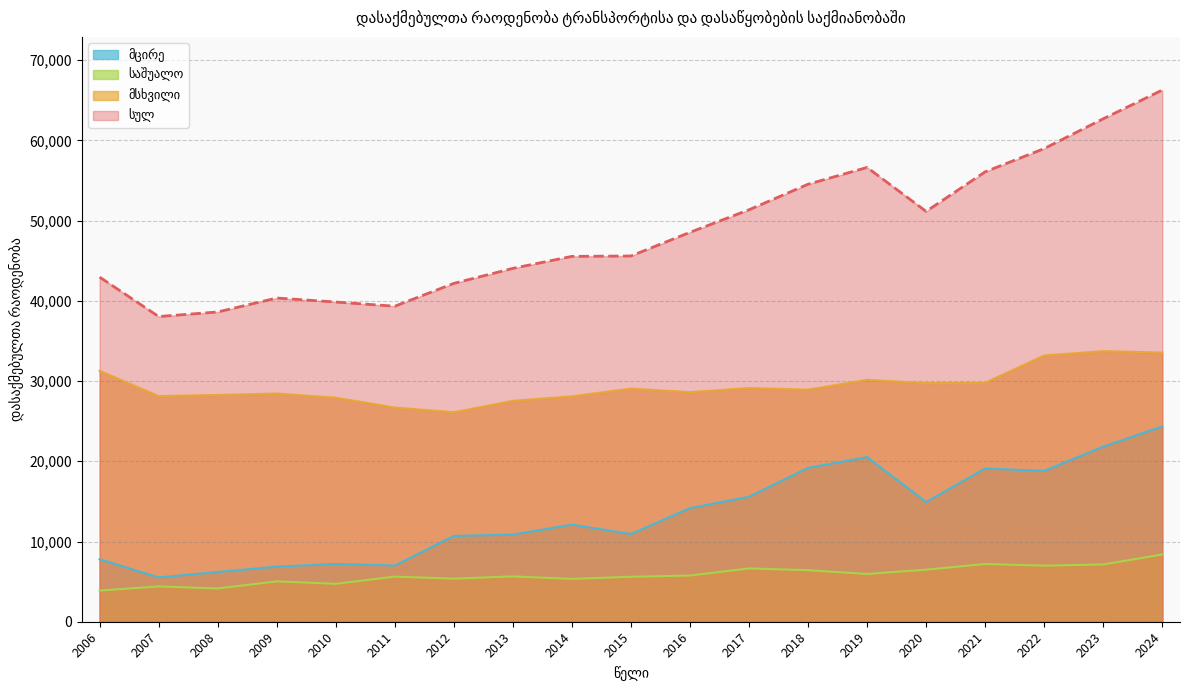

What is the sum of the მცირე values at 2019 and 2006?

28311.5